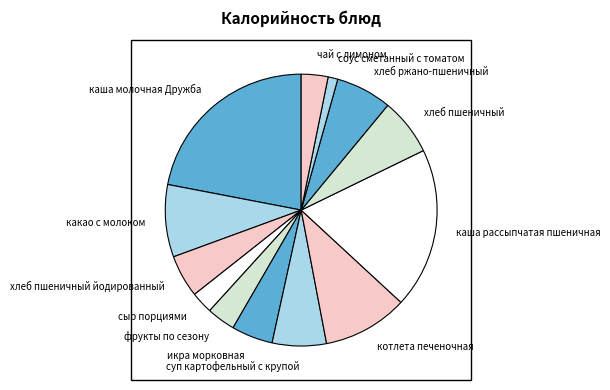

Is there a majority slice in this chart?

No